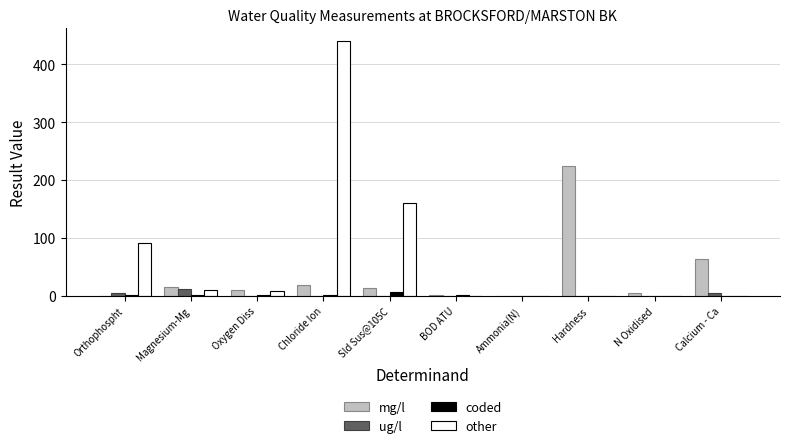

Does the chart contain stacked bars?

No